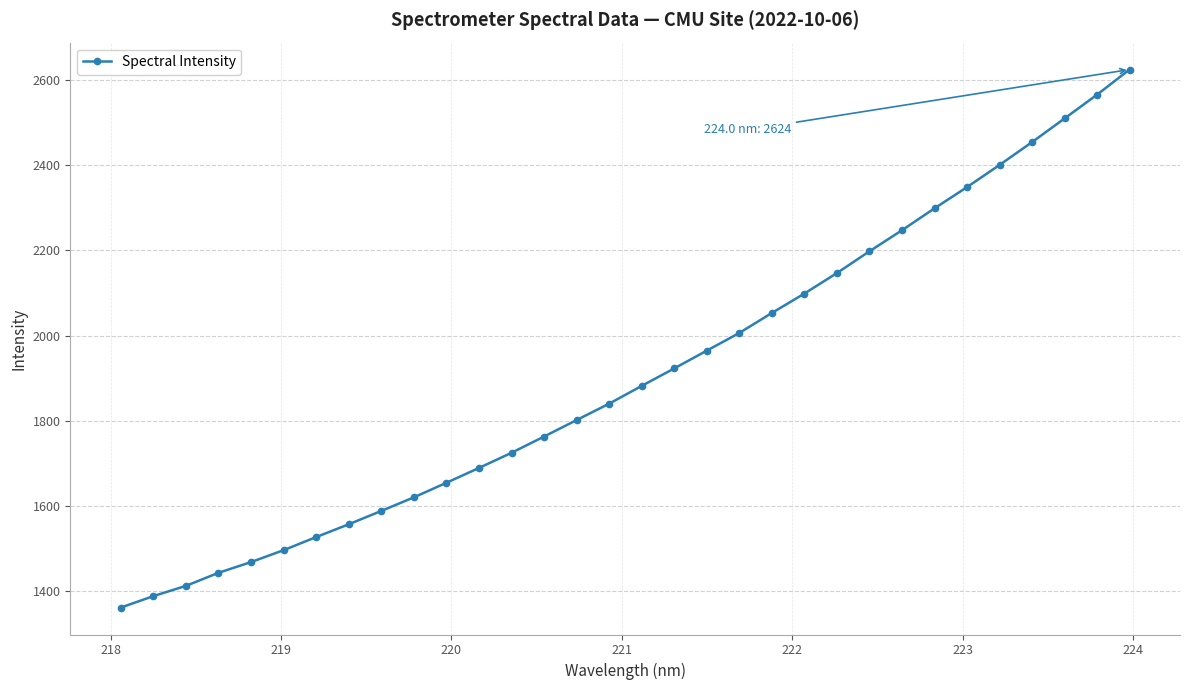

What is the average value?

1908.0